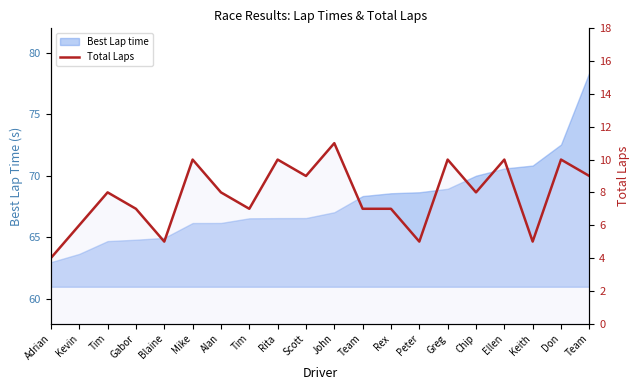

How many lines are shown in the chart?

1